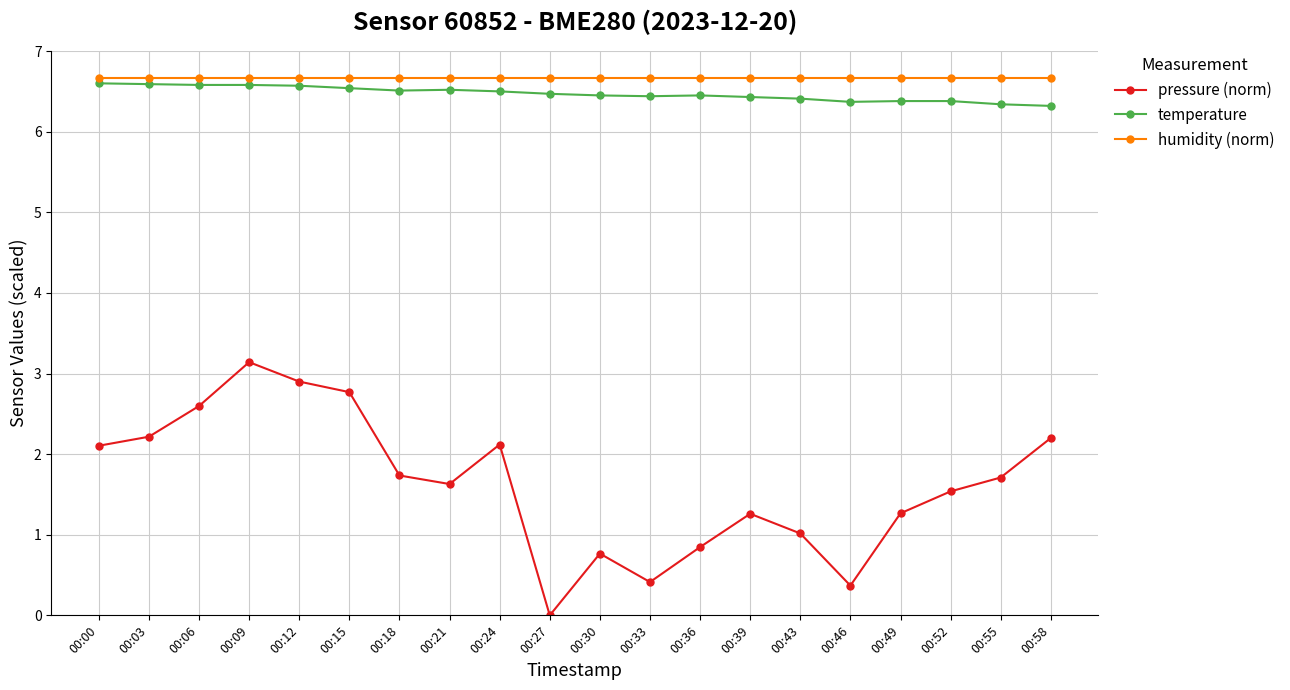

True or false: temperature and pressure (norm) cross at least once.

False